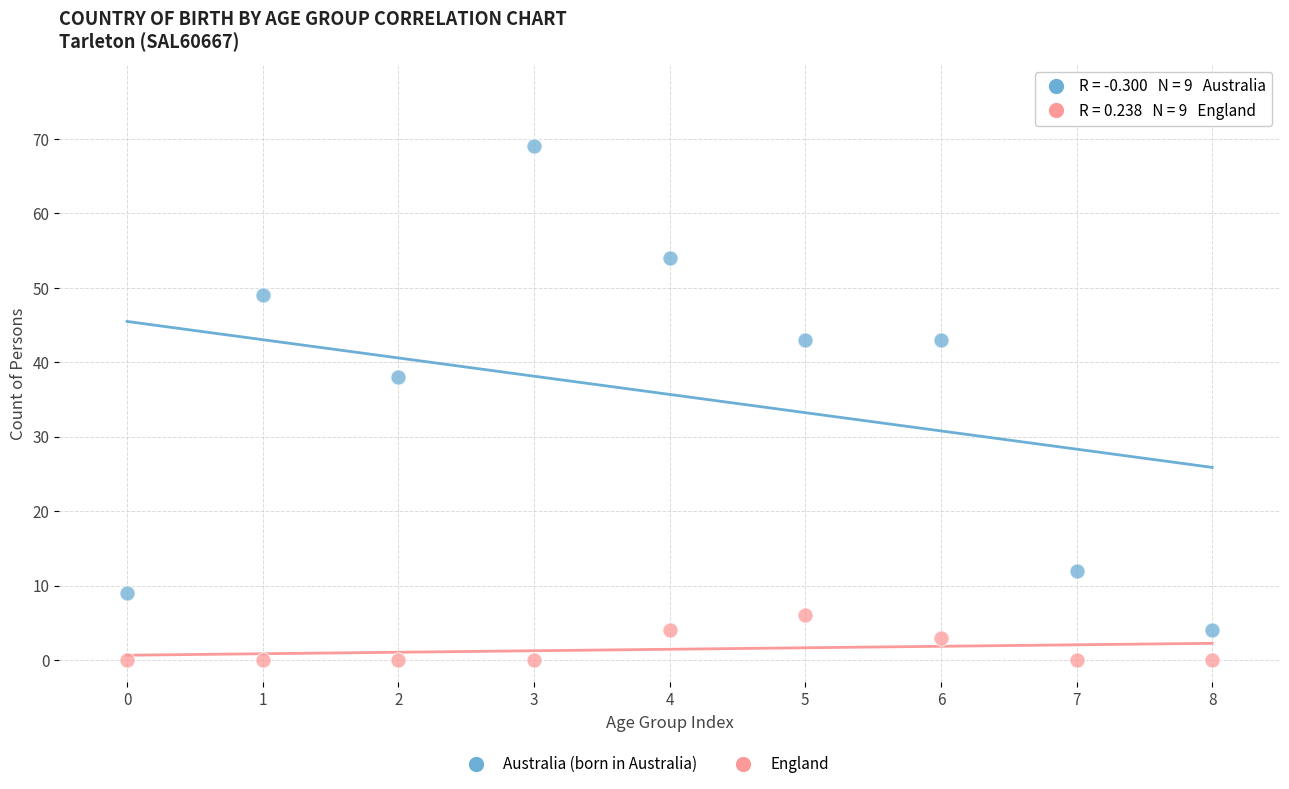

In the Australia (born in Australia) series, what Y value is closest to 36?

38